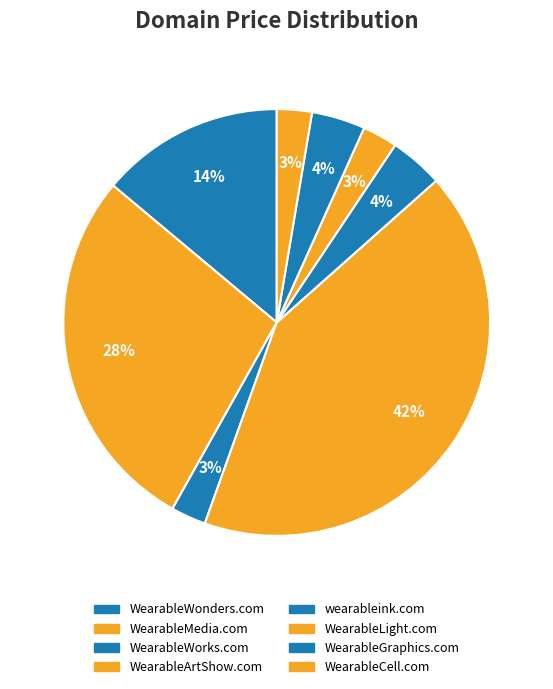

Is WearableCell.com the majority of the pie?

No